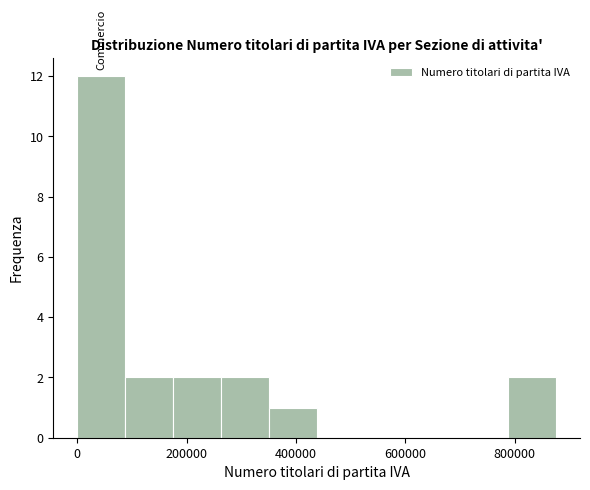

Reading left to right, list every bar in this chart as the range it spans on the x-axis followed by its height. Neither the bar edges nor the heights are printed on the chart, so give them approximately, as read against the axes.

0 to 80000: 12
80000 to 180000: 2
180000 to 260000: 2
260000 to 360000: 2
360000 to 440000: 1
440000 to 520000: 0
520000 to 620000: 0
620000 to 700000: 0
700000 to 780000: 0
780000 to 880000: 2